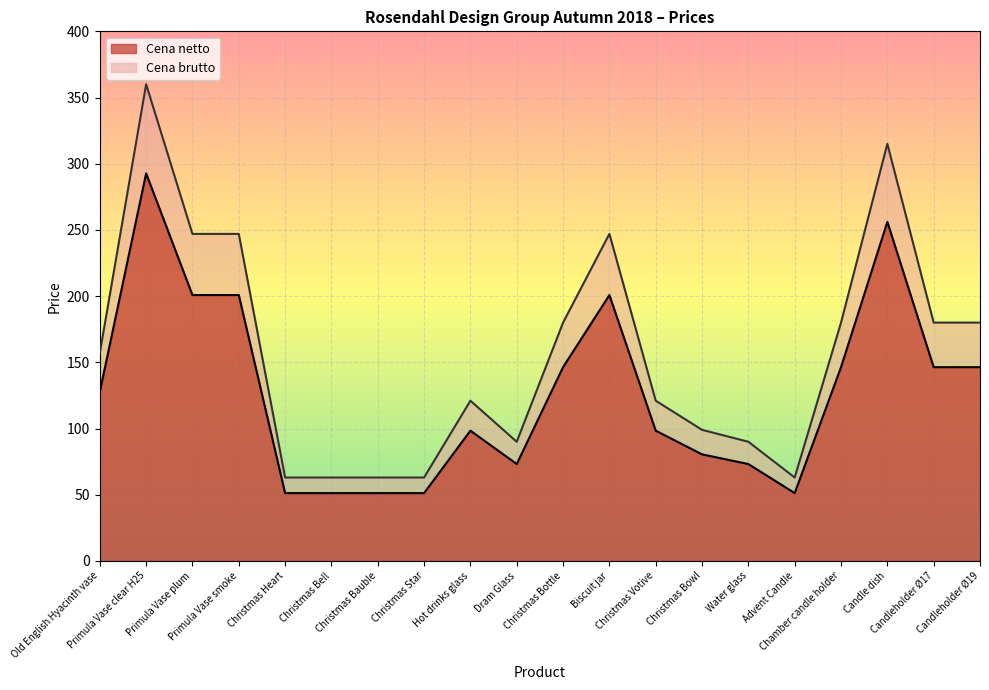

What is the lowest value of the Cena netto series?

51.2